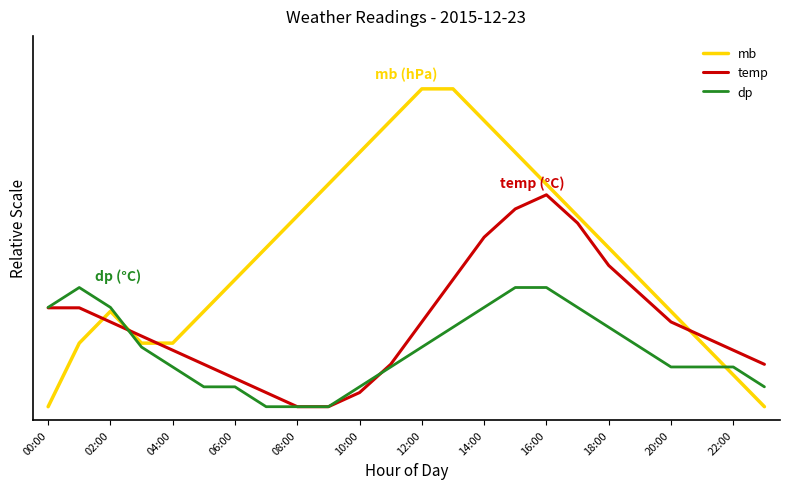

What are all the series names shown in the legend?

mb, temp, dp